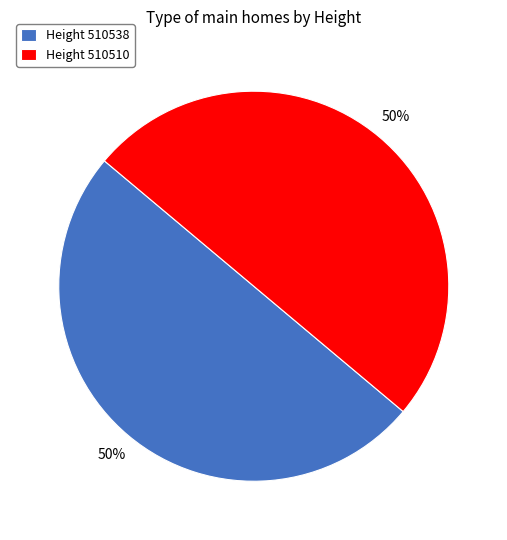

What percentage is the Height 510538 slice, to the nearest percent?

50%